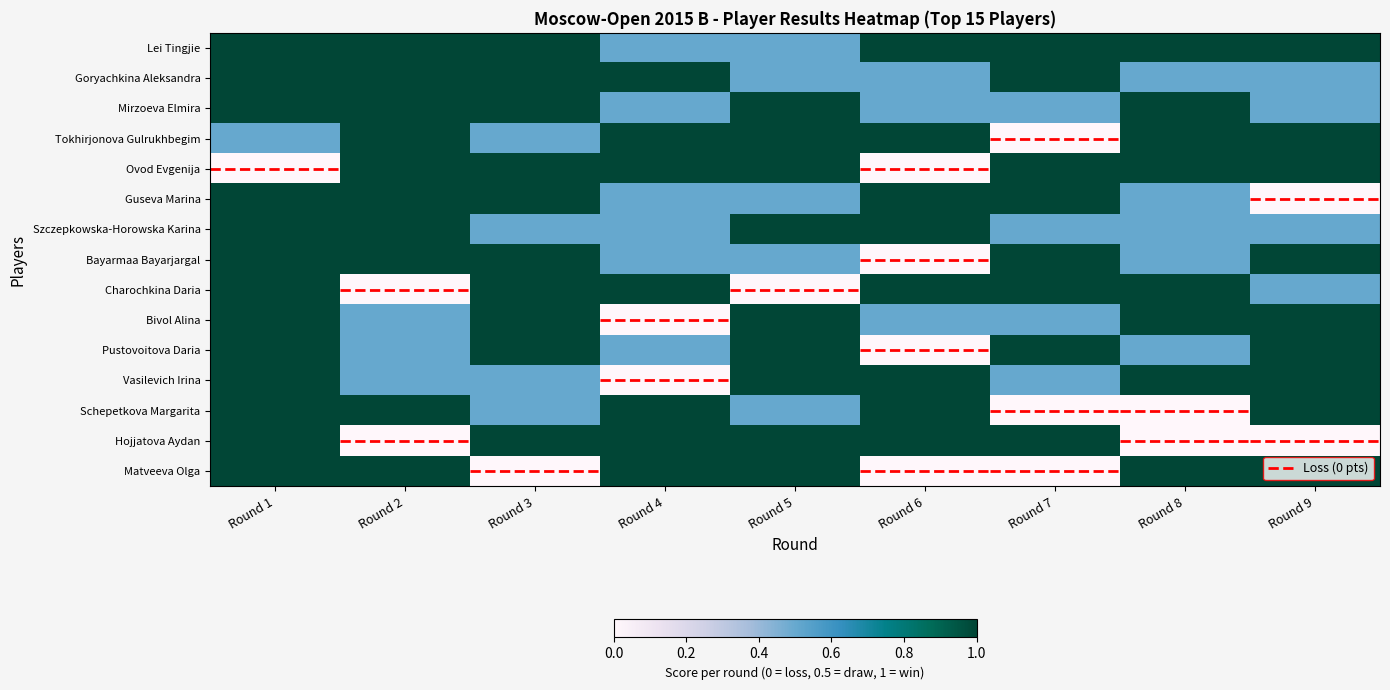

At which category is the sum across all series the highest?

Round 1